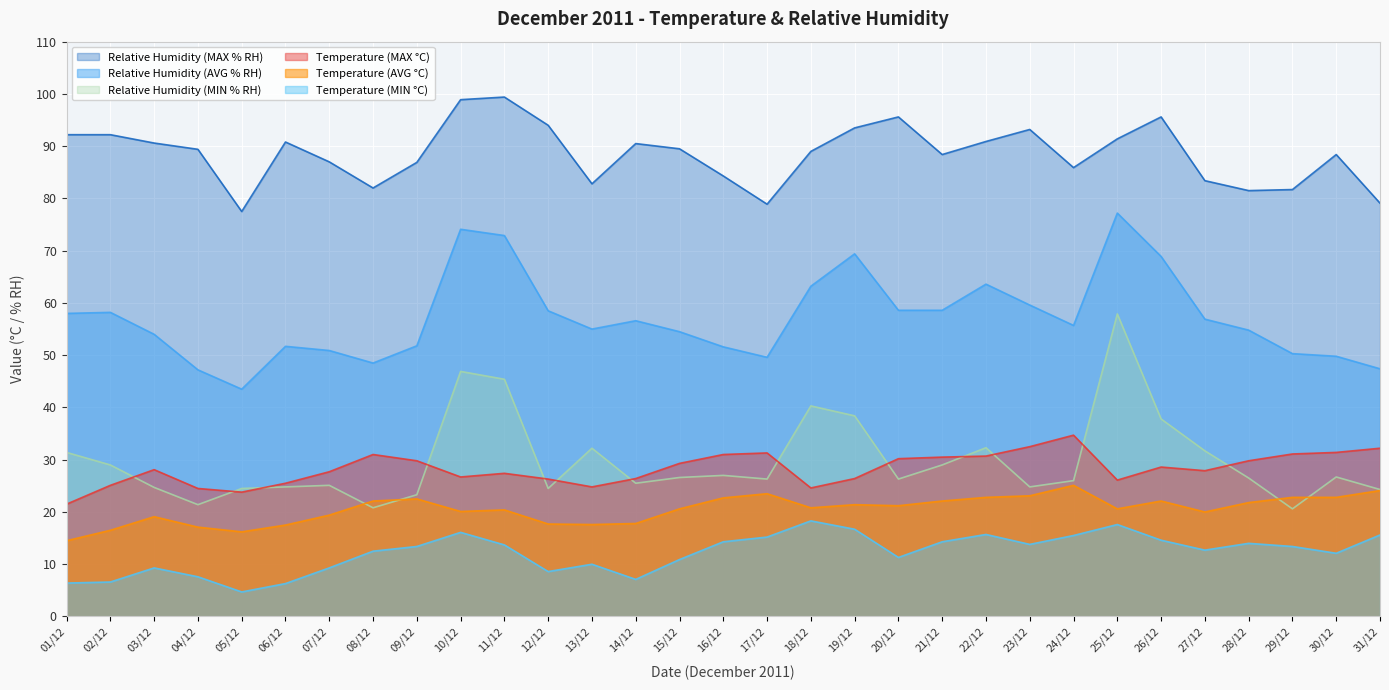

What is the total value across all series at 26/12?

267.6